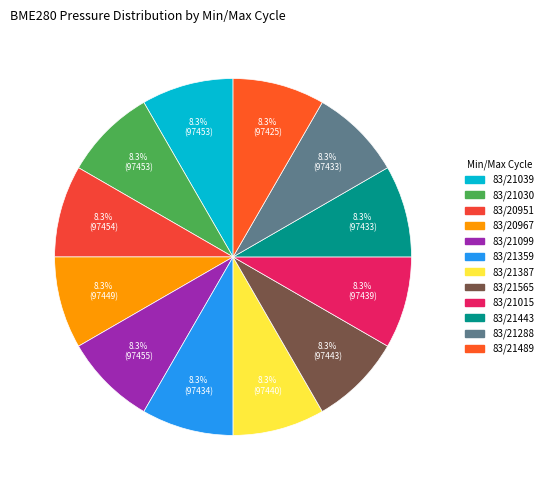

What is the largest slice in the pie chart?

83/21099